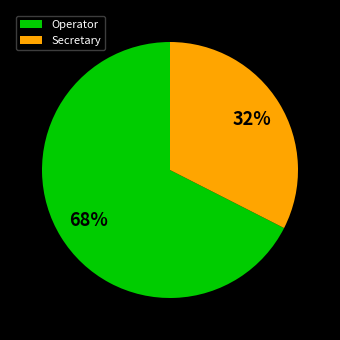

Does Secretary represent more than half of the total?

No